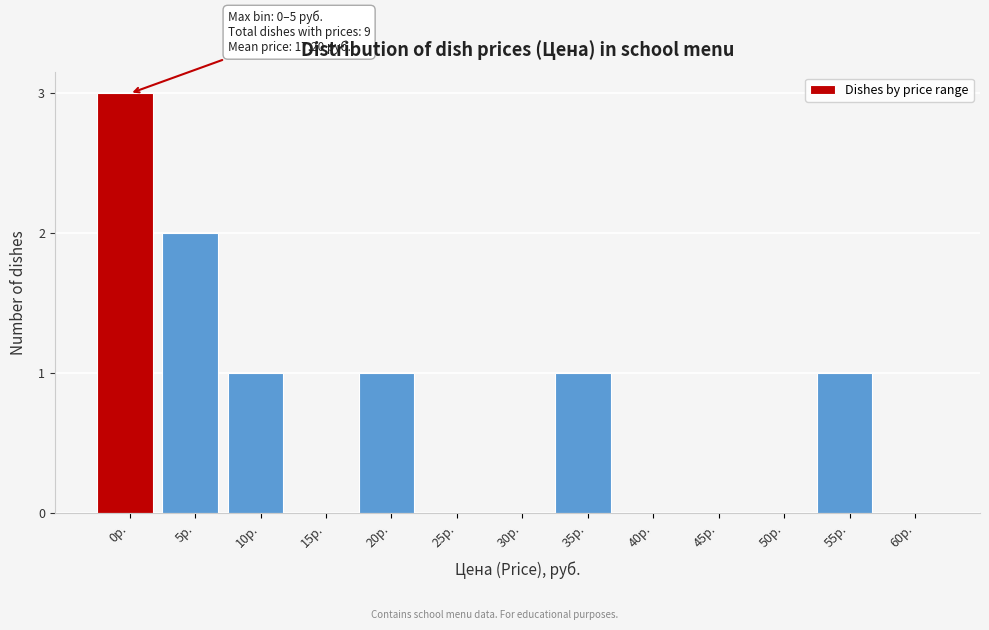

Reading left to right, transcribe all the data shown in this chart.

0р.=3	5р.=2	10р.=1	15р.=0	20р.=1	25р.=0	30р.=0	35р.=1	40р.=0	45р.=0	50р.=0	55р.=1	60р.=0